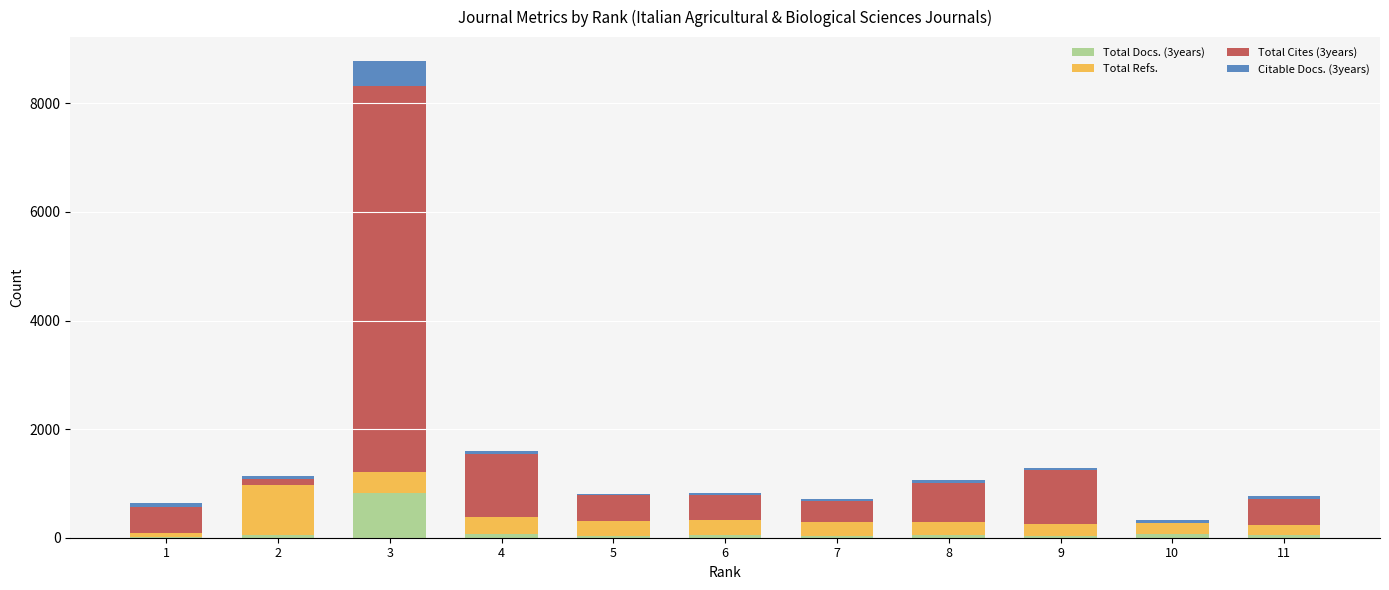

At which category is the sum across all series the highest?

3